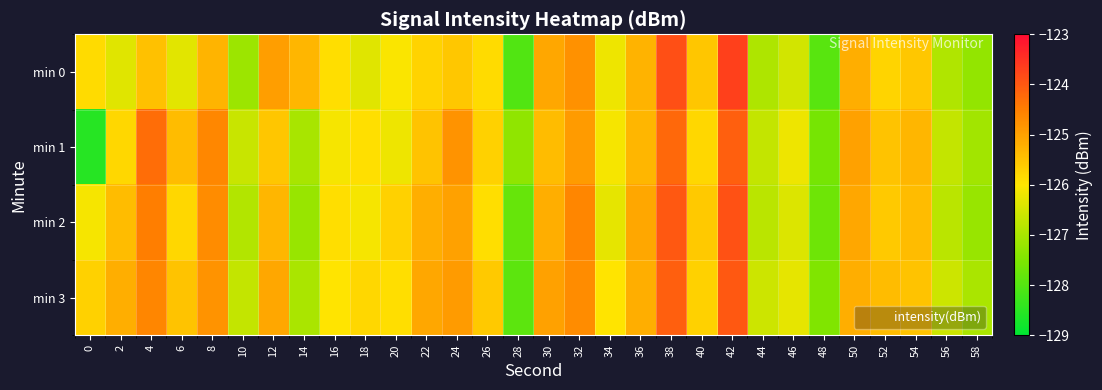

Which series has the largest range (max minus min)?

min 1